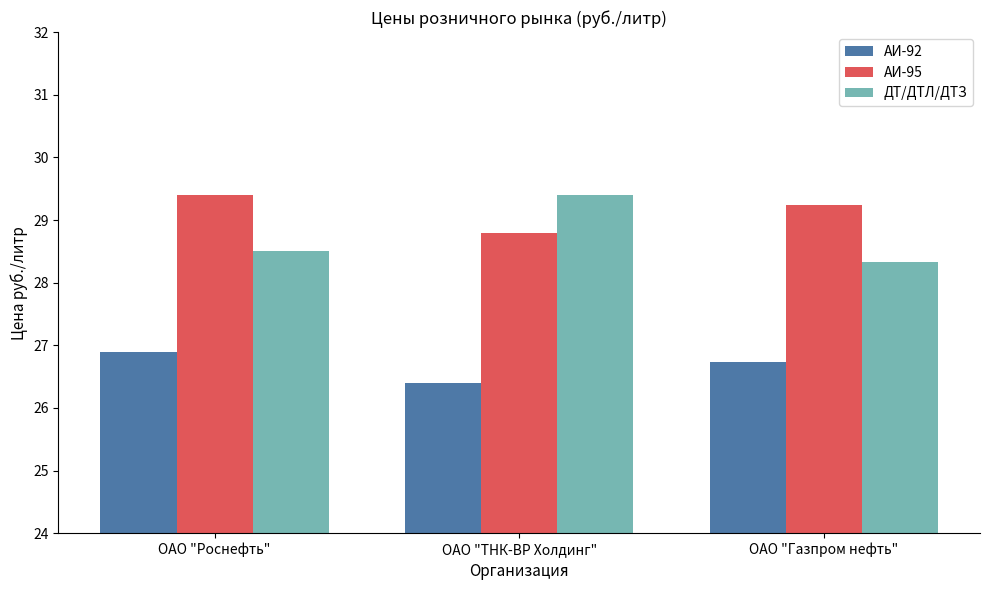

The АИ-95 series shows 29.4 at ОАО "Роснефть". True or false?

True